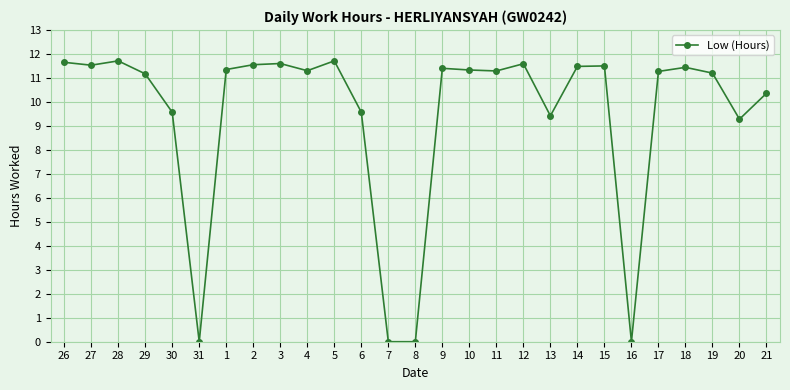

What is the ratio of the value at 26 to the value at 9?

1.0